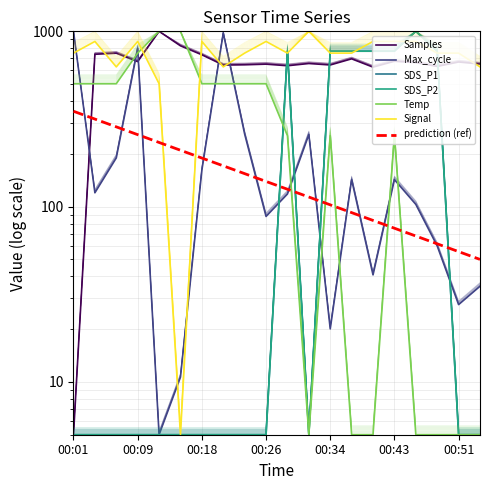

How many interior local peaks does the Max_cycle series have?

5